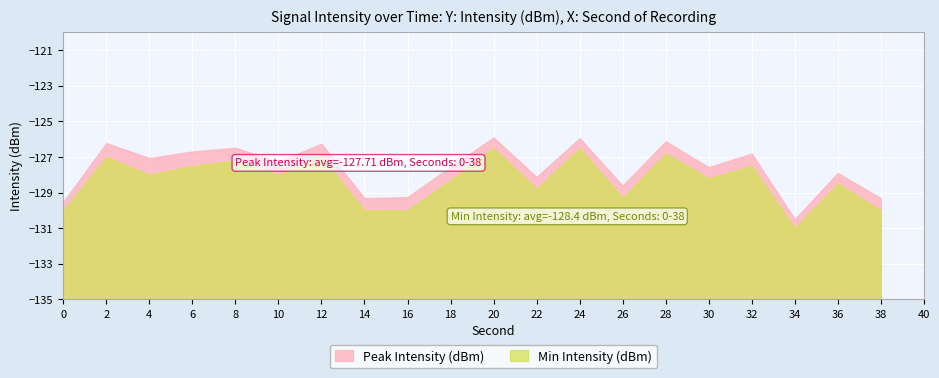

True or false: Min Intensity (dBm) and Peak Intensity (dBm) cross at least once.

False